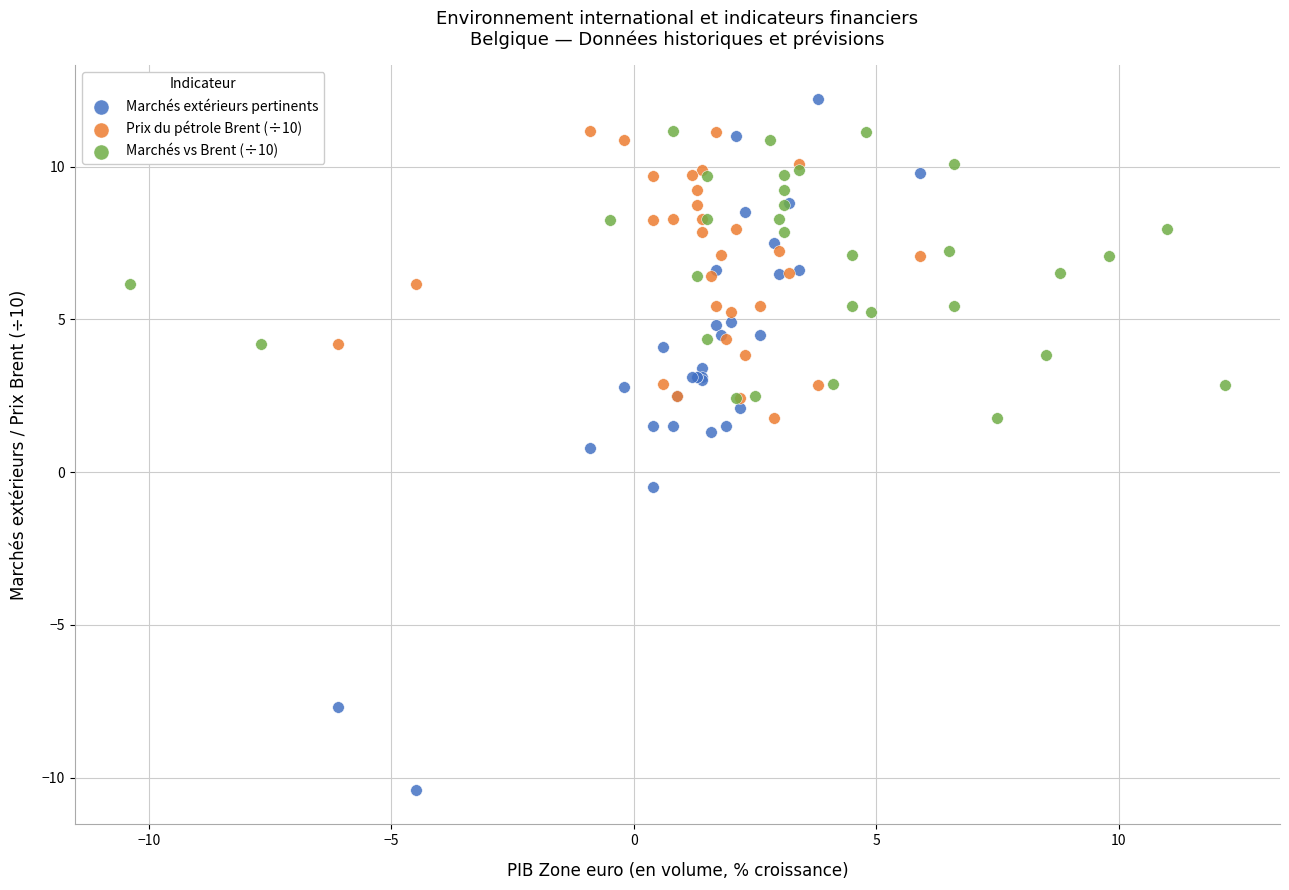

What are all the series names shown in the legend?

Marchés extérieurs pertinents, Prix du pétrole Brent (÷10), Marchés vs Brent (÷10)